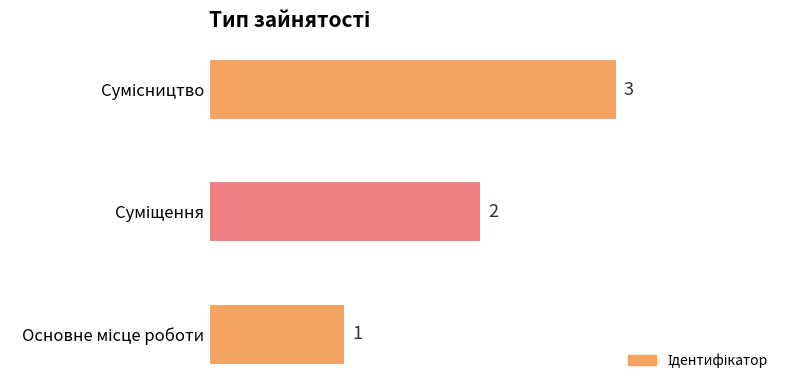

Count the values in the range 1 to 3.

3